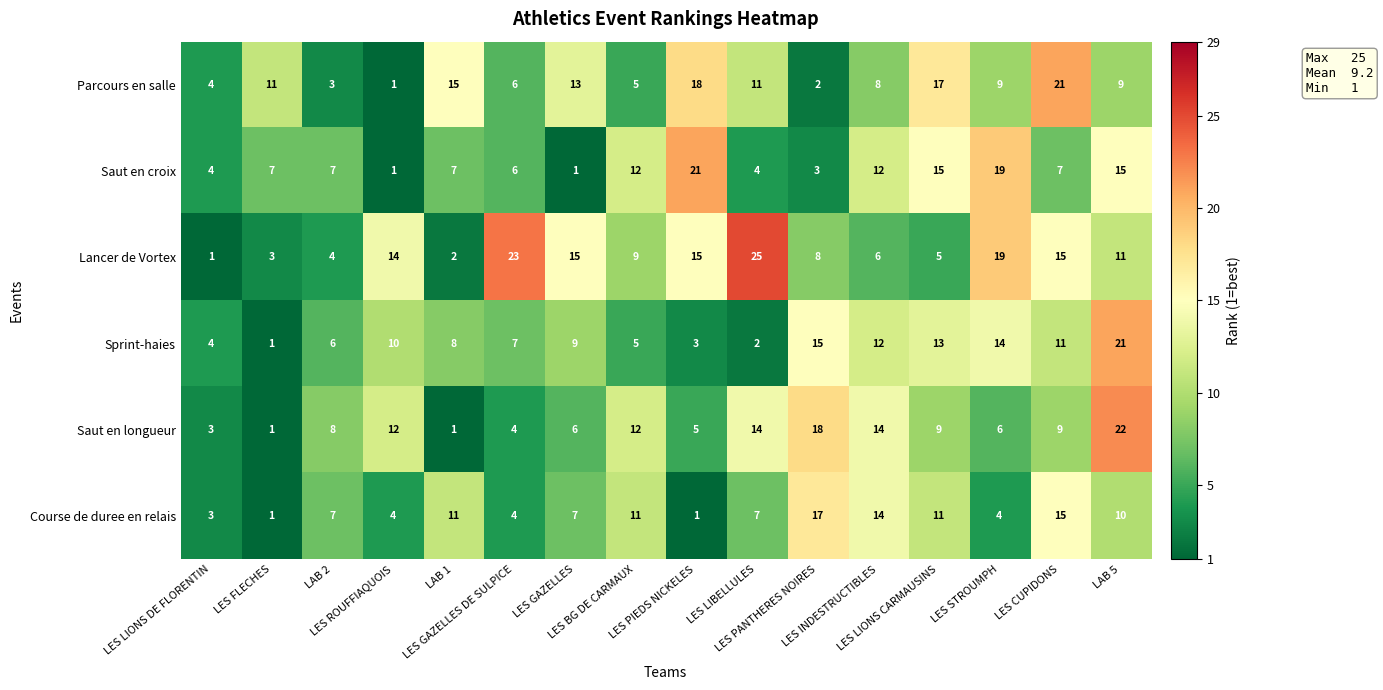

Which series has the largest range (max minus min)?

Lancer de Vortex